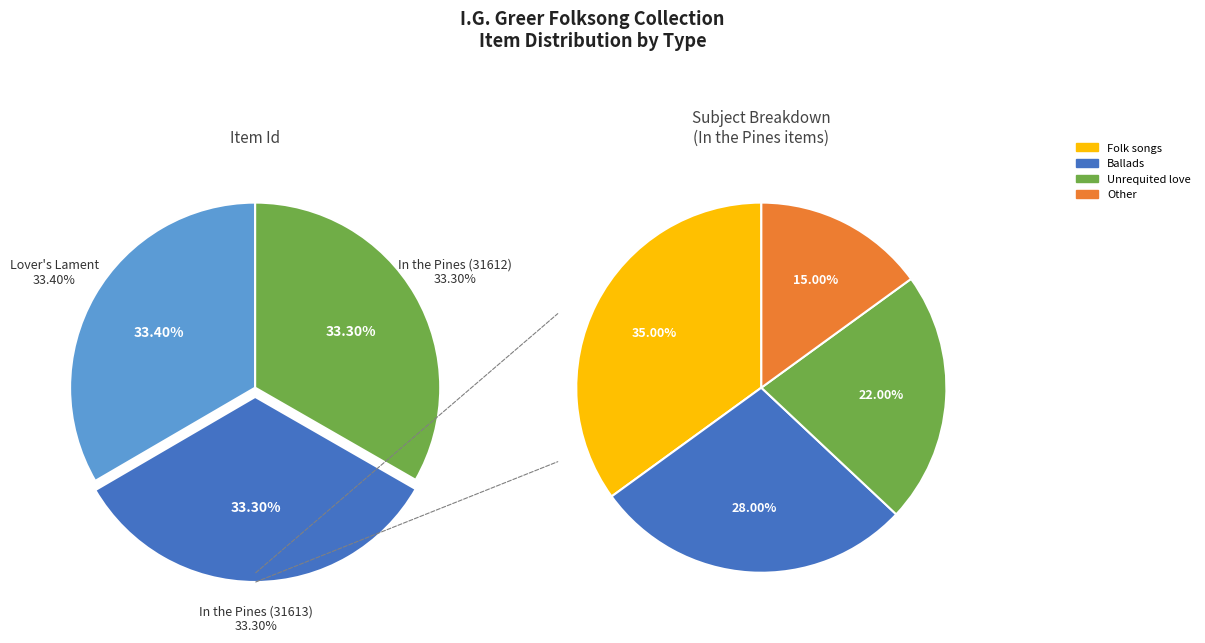

The Lover's Lament slice represents 33% of the pie. True or false?

True